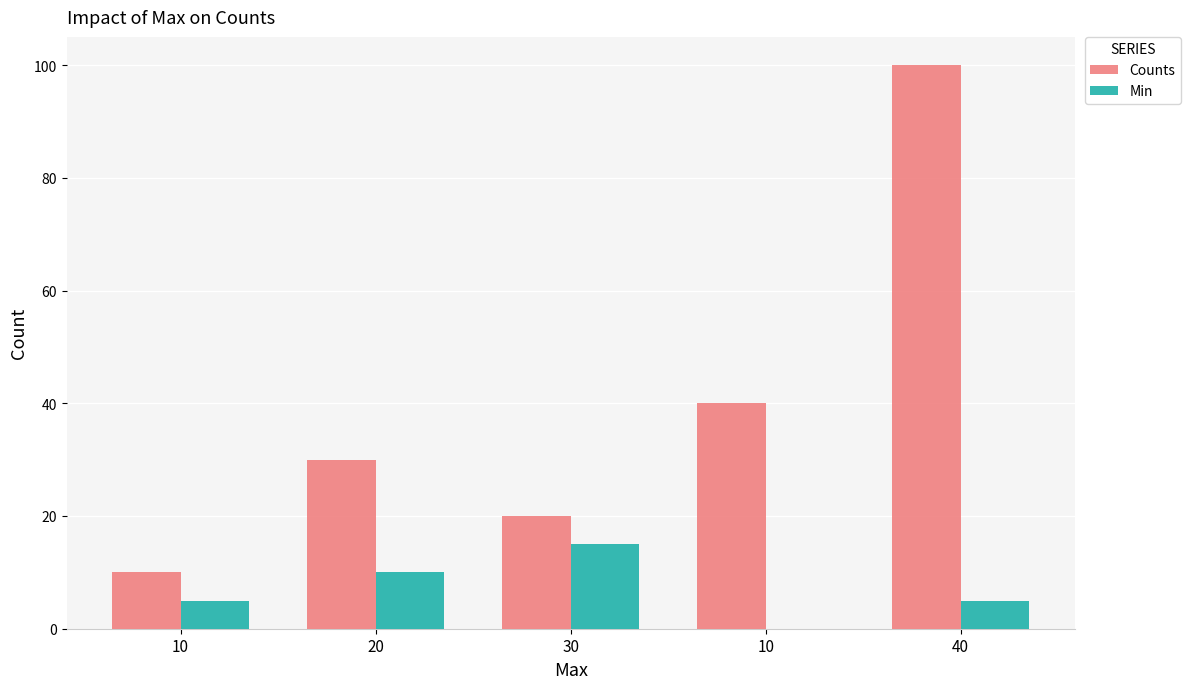

What are all the series names shown in the legend?

Counts, Min